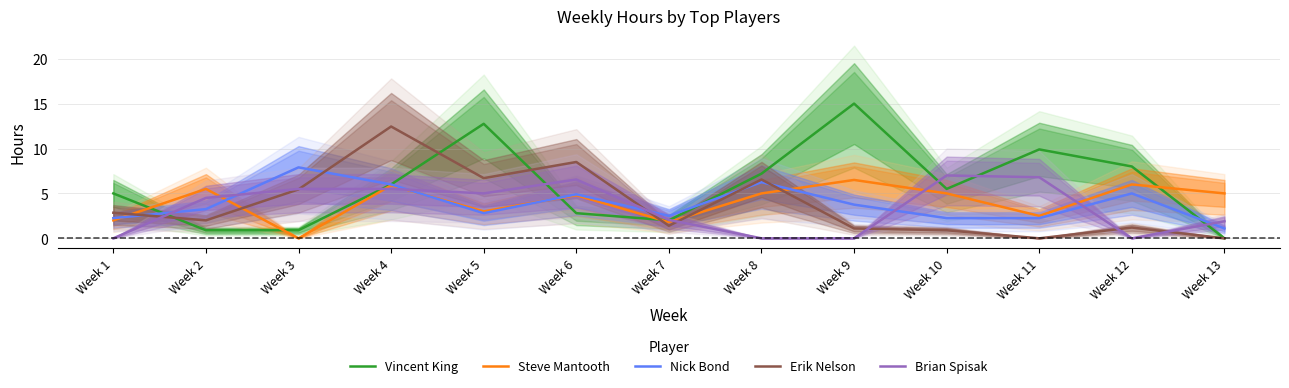

Is the value of Brian Spisak at Week 1 greater than the value of Vincent King at Week 3?

No